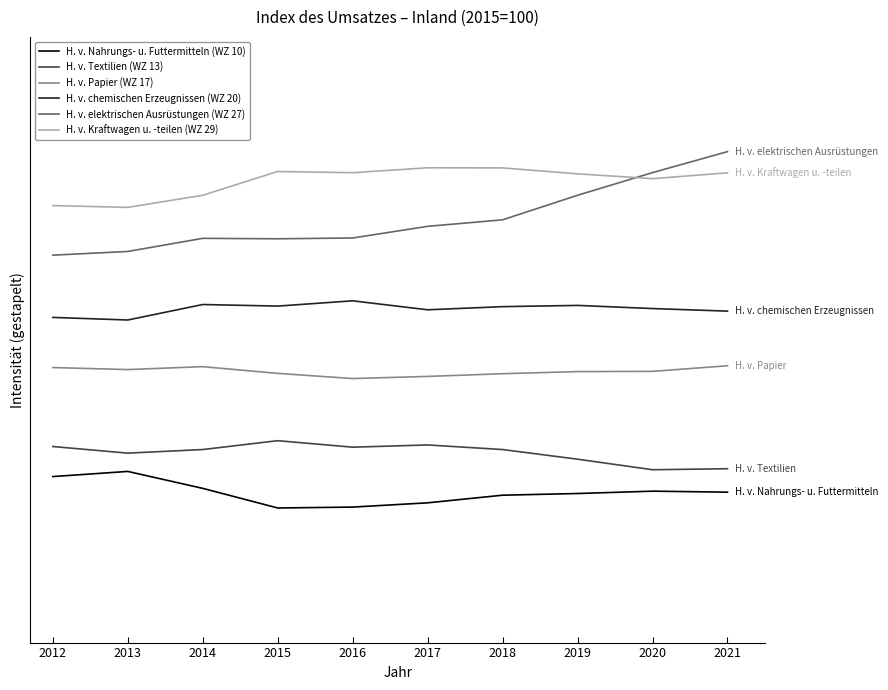

Does the chart display data point markers on the line(s)?

No